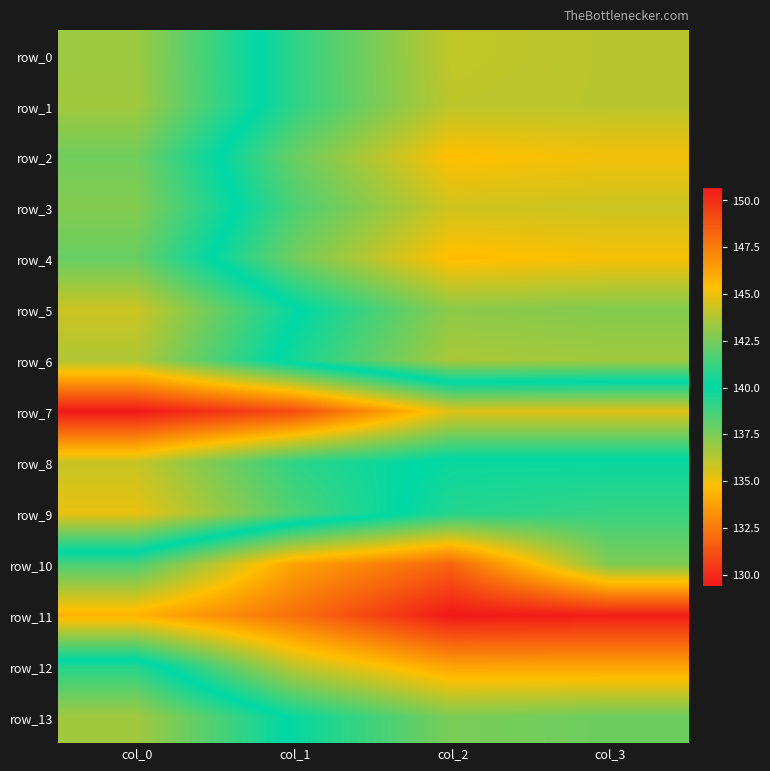

Reading left to right, what are all the values shown in this chart?

row_0: 136.8	141.0	144.1	143.9
row_1: 136.7	141.0	144.0	143.9
row_2: 137.7	142.2	145.4	145.1
row_3: 137.3	141.6	144.4	144.3
row_4: 137.9	142.4	145.5	145.2
row_5: 135.8	139.9	143.0	142.8
row_6: 136.4	140.5	143.6	143.4
row_7: 129.4	131.0	135.4	135.4
row_8: 135.9	139.1	140.3	140.3
row_9: 135.2	138.4	140.8	141.2
row_10: 141.6	146.3	148.3	142.7
row_11: 145.8	147.9	150.7	150.5
row_12: 139.3	144.0	146.3	146.3
row_13: 136.7	140.2	142.6	142.3